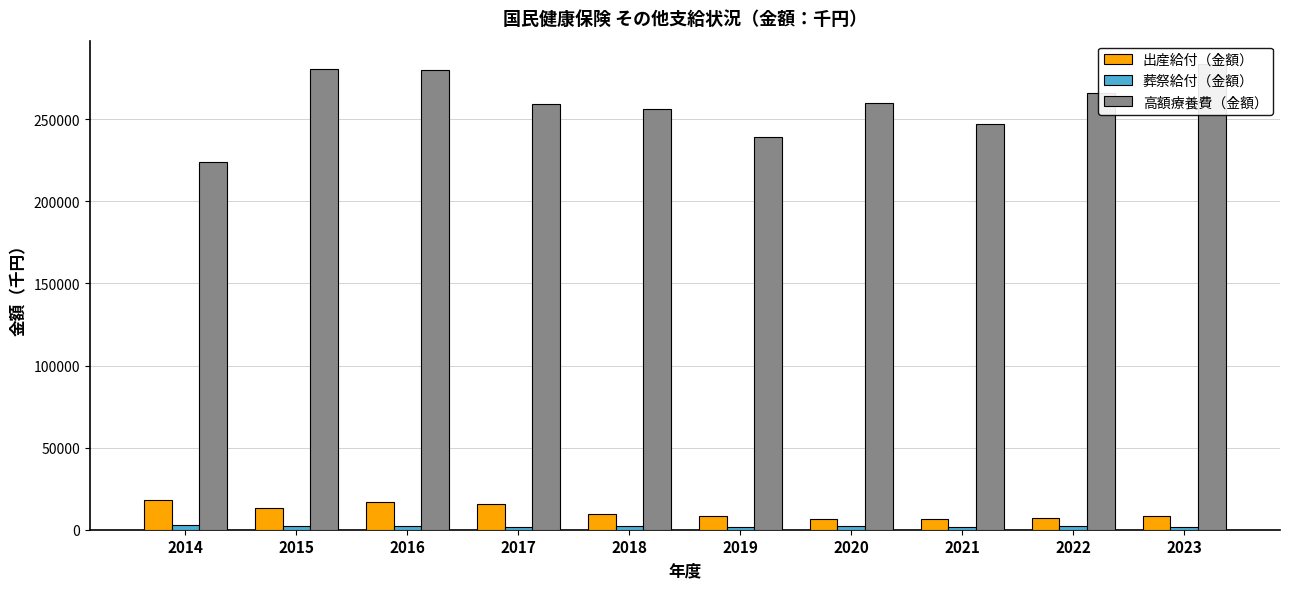

What is the difference between the second highest and minimum values in the 出産給付（金額） series?

10112